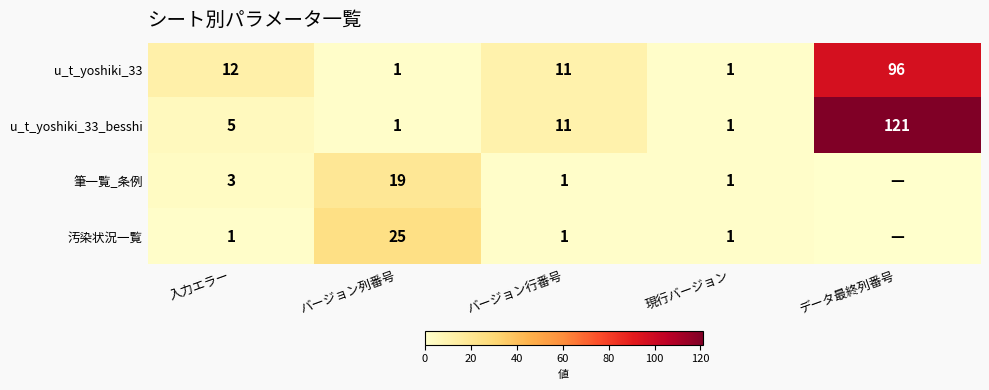

What is the difference between the u_t_yoshiki_33_besshi values at データ最終列番号 and バージョン列番号?

120